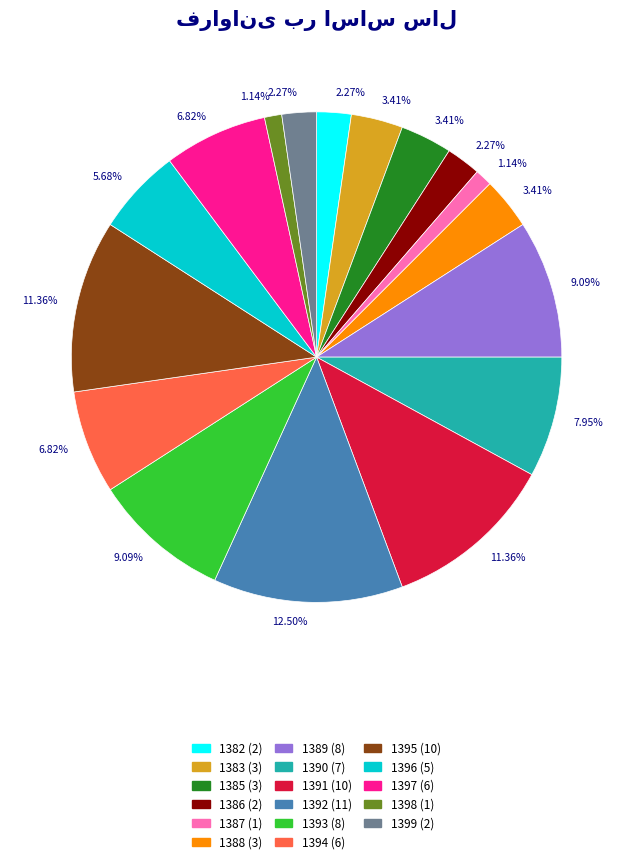

Is there a majority slice in this chart?

No